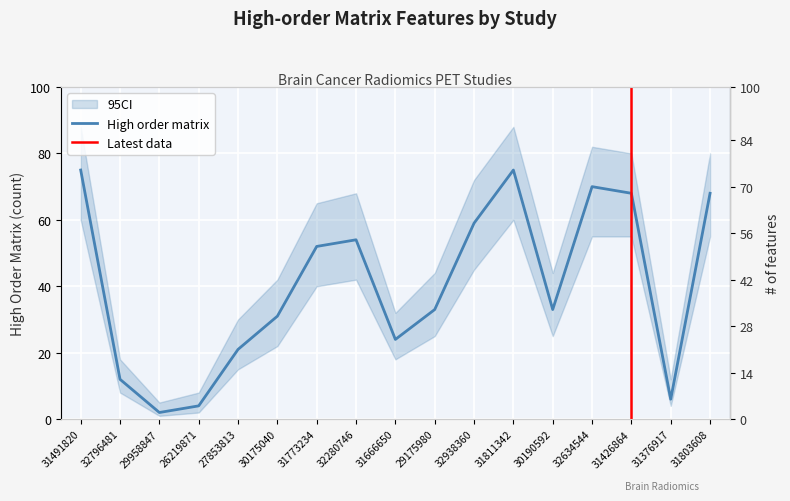

What is the sum of all values?

687